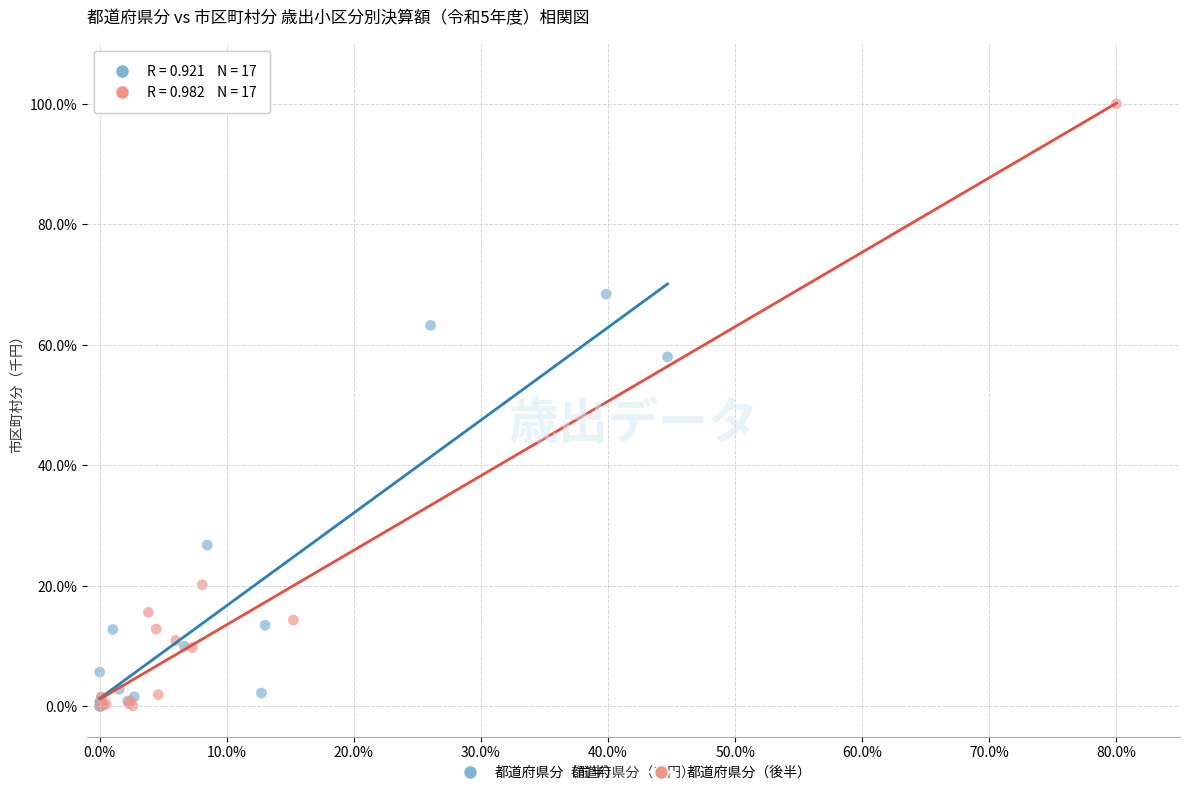

Which series reaches the maximum Y coordinate?

都道府県分（後半）